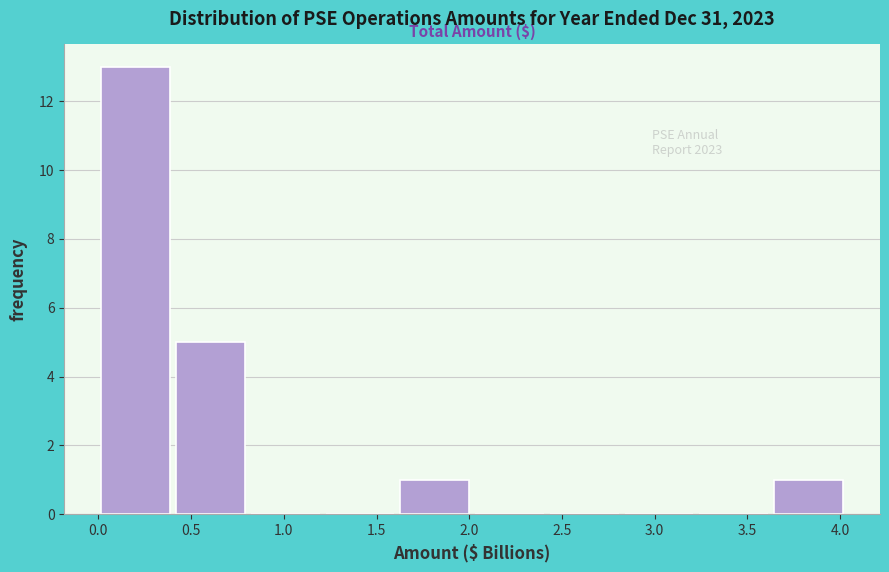

Over which range of the x-axis is the bar tallest?

0.00 to 0.40